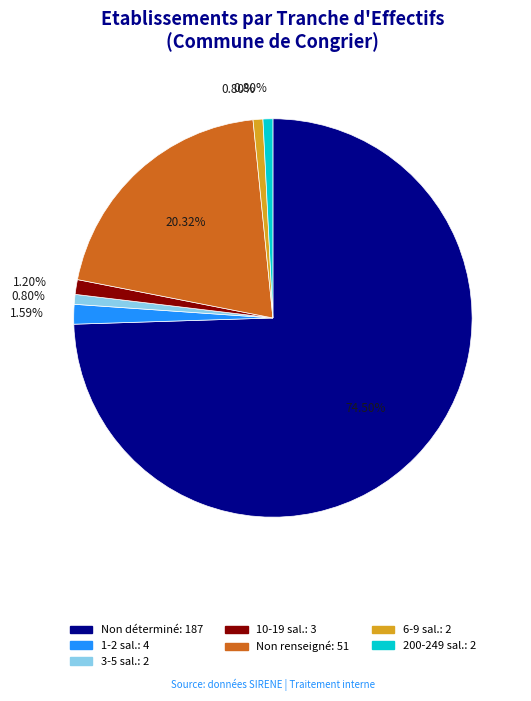

Is there any slice that represents more than half of the pie?

Yes